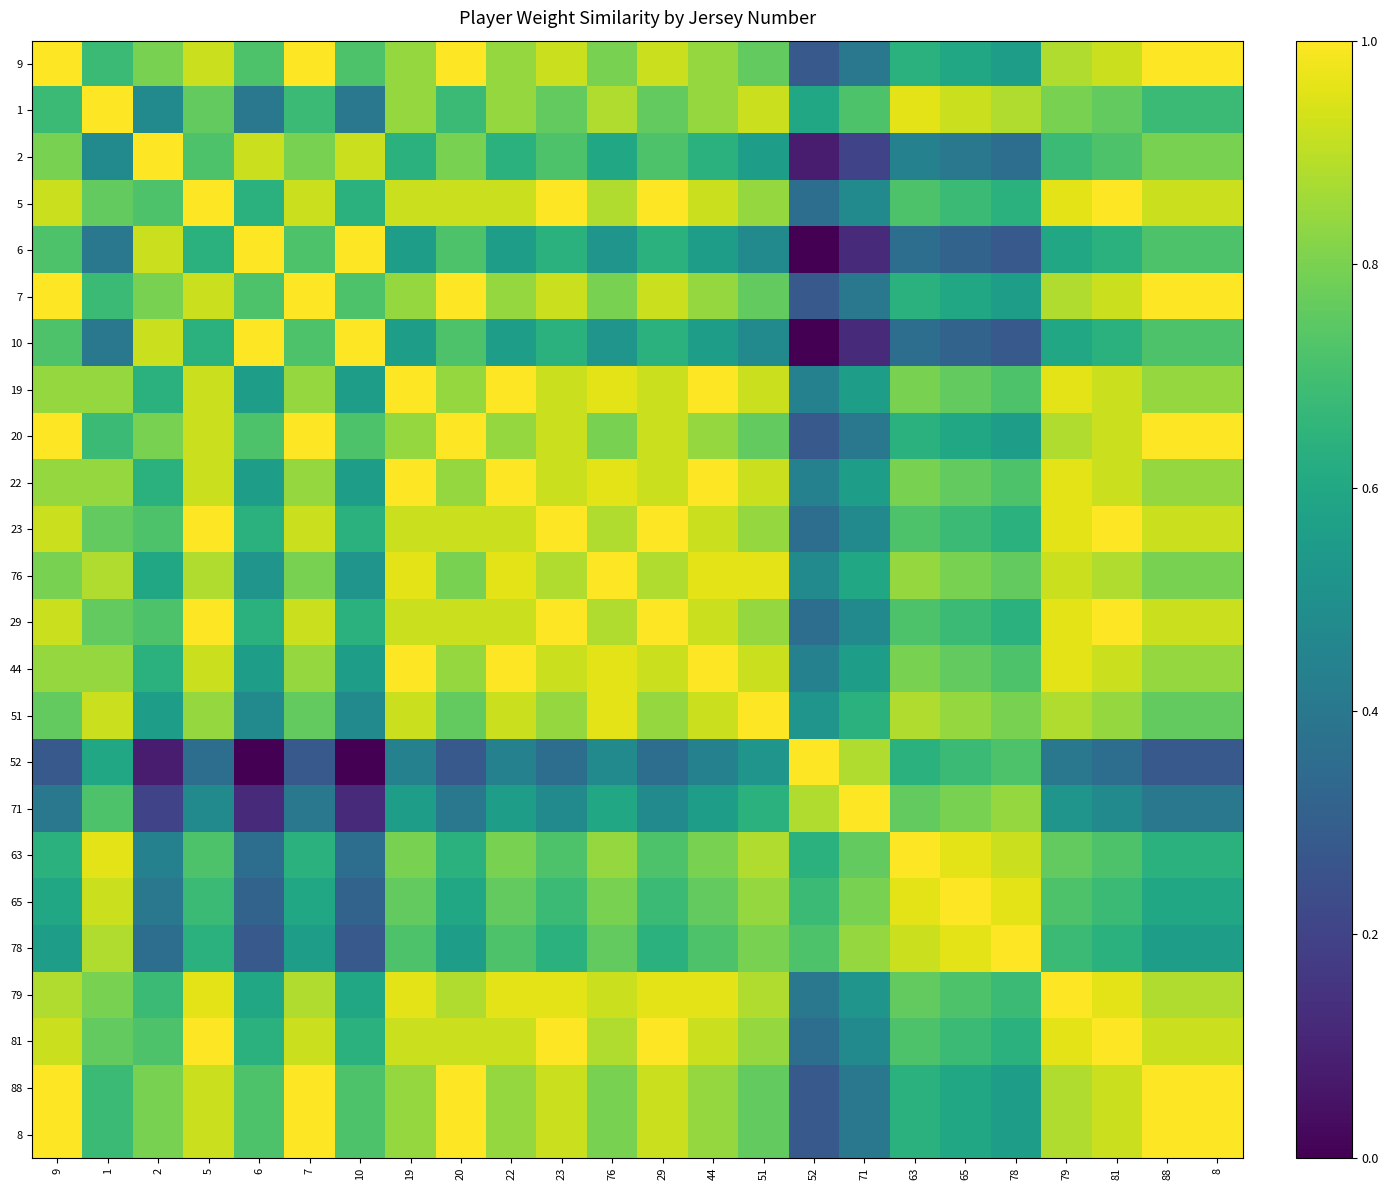

Reading left to right, transcribe all the data shown in this chart.

9: 9=1.0	1=0.7	2=0.8	5=0.9	6=0.7	7=1.0	10=0.7	19=0.8	20=1.0	22=0.8	23=0.9	76=0.8	29=0.9	44=0.8	51=0.8	52=0.3	71=0.4	63=0.6	65=0.6	78=0.6	79=0.9	81=0.9	88=1.0	8=1.0
1: 9=0.7	1=1.0	2=0.5	5=0.8	6=0.4	7=0.7	10=0.4	19=0.8	20=0.7	22=0.8	23=0.8	76=0.9	29=0.8	44=0.8	51=0.9	52=0.6	71=0.7	63=1.0	65=0.9	78=0.9	79=0.8	81=0.8	88=0.7	8=0.7
2: 9=0.8	1=0.5	2=1.0	5=0.7	6=0.9	7=0.8	10=0.9	19=0.6	20=0.8	22=0.6	23=0.7	76=0.6	29=0.7	44=0.6	51=0.6	52=0.1	71=0.2	63=0.4	65=0.4	78=0.4	79=0.7	81=0.7	88=0.8	8=0.8
5: 9=0.9	1=0.8	2=0.7	5=1.0	6=0.6	7=0.9	10=0.6	19=0.9	20=0.9	22=0.9	23=1.0	76=0.9	29=1.0	44=0.9	51=0.8	52=0.4	71=0.5	63=0.7	65=0.7	78=0.6	79=1.0	81=1.0	88=0.9	8=0.9
6: 9=0.7	1=0.4	2=0.9	5=0.6	6=1.0	7=0.7	10=1.0	19=0.6	20=0.7	22=0.6	23=0.6	76=0.5	29=0.6	44=0.6	51=0.5	52=0.0	71=0.1	63=0.4	65=0.3	78=0.3	79=0.6	81=0.6	88=0.7	8=0.7
7: 9=1.0	1=0.7	2=0.8	5=0.9	6=0.7	7=1.0	10=0.7	19=0.8	20=1.0	22=0.8	23=0.9	76=0.8	29=0.9	44=0.8	51=0.8	52=0.3	71=0.4	63=0.6	65=0.6	78=0.6	79=0.9	81=0.9	88=1.0	8=1.0
10: 9=0.7	1=0.4	2=0.9	5=0.6	6=1.0	7=0.7	10=1.0	19=0.6	20=0.7	22=0.6	23=0.6	76=0.5	29=0.6	44=0.6	51=0.5	52=0.0	71=0.1	63=0.4	65=0.3	78=0.3	79=0.6	81=0.6	88=0.7	8=0.7
19: 9=0.8	1=0.8	2=0.6	5=0.9	6=0.6	7=0.8	10=0.6	19=1.0	20=0.8	22=1.0	23=0.9	76=1.0	29=0.9	44=1.0	51=0.9	52=0.4	71=0.6	63=0.8	65=0.8	78=0.7	79=1.0	81=0.9	88=0.8	8=0.8
20: 9=1.0	1=0.7	2=0.8	5=0.9	6=0.7	7=1.0	10=0.7	19=0.8	20=1.0	22=0.8	23=0.9	76=0.8	29=0.9	44=0.8	51=0.8	52=0.3	71=0.4	63=0.6	65=0.6	78=0.6	79=0.9	81=0.9	88=1.0	8=1.0
22: 9=0.8	1=0.8	2=0.6	5=0.9	6=0.6	7=0.8	10=0.6	19=1.0	20=0.8	22=1.0	23=0.9	76=1.0	29=0.9	44=1.0	51=0.9	52=0.4	71=0.6	63=0.8	65=0.8	78=0.7	79=1.0	81=0.9	88=0.8	8=0.8
23: 9=0.9	1=0.8	2=0.7	5=1.0	6=0.6	7=0.9	10=0.6	19=0.9	20=0.9	22=0.9	23=1.0	76=0.9	29=1.0	44=0.9	51=0.8	52=0.4	71=0.5	63=0.7	65=0.7	78=0.6	79=1.0	81=1.0	88=0.9	8=0.9
76: 9=0.8	1=0.9	2=0.6	5=0.9	6=0.5	7=0.8	10=0.5	19=1.0	20=0.8	22=1.0	23=0.9	76=1.0	29=0.9	44=1.0	51=1.0	52=0.5	71=0.6	63=0.8	65=0.8	78=0.8	79=0.9	81=0.9	88=0.8	8=0.8
29: 9=0.9	1=0.8	2=0.7	5=1.0	6=0.6	7=0.9	10=0.6	19=0.9	20=0.9	22=0.9	23=1.0	76=0.9	29=1.0	44=0.9	51=0.8	52=0.4	71=0.5	63=0.7	65=0.7	78=0.6	79=1.0	81=1.0	88=0.9	8=0.9
44: 9=0.8	1=0.8	2=0.6	5=0.9	6=0.6	7=0.8	10=0.6	19=1.0	20=0.8	22=1.0	23=0.9	76=1.0	29=0.9	44=1.0	51=0.9	52=0.4	71=0.6	63=0.8	65=0.8	78=0.7	79=1.0	81=0.9	88=0.8	8=0.8
51: 9=0.8	1=0.9	2=0.6	5=0.8	6=0.5	7=0.8	10=0.5	19=0.9	20=0.8	22=0.9	23=0.8	76=1.0	29=0.8	44=0.9	51=1.0	52=0.5	71=0.6	63=0.9	65=0.8	78=0.8	79=0.9	81=0.8	88=0.8	8=0.8
52: 9=0.3	1=0.6	2=0.1	5=0.4	6=0.0	7=0.3	10=0.0	19=0.4	20=0.3	22=0.4	23=0.4	76=0.5	29=0.4	44=0.4	51=0.5	52=1.0	71=0.9	63=0.6	65=0.7	78=0.7	79=0.4	81=0.4	88=0.3	8=0.3
71: 9=0.4	1=0.7	2=0.2	5=0.5	6=0.1	7=0.4	10=0.1	19=0.6	20=0.4	22=0.6	23=0.5	76=0.6	29=0.5	44=0.6	51=0.6	52=0.9	71=1.0	63=0.8	65=0.8	78=0.8	79=0.5	81=0.5	88=0.4	8=0.4
63: 9=0.6	1=1.0	2=0.4	5=0.7	6=0.4	7=0.6	10=0.4	19=0.8	20=0.6	22=0.8	23=0.7	76=0.8	29=0.7	44=0.8	51=0.9	52=0.6	71=0.8	63=1.0	65=1.0	78=0.9	79=0.8	81=0.7	88=0.6	8=0.6
65: 9=0.6	1=0.9	2=0.4	5=0.7	6=0.3	7=0.6	10=0.3	19=0.8	20=0.6	22=0.8	23=0.7	76=0.8	29=0.7	44=0.8	51=0.8	52=0.7	71=0.8	63=1.0	65=1.0	78=1.0	79=0.7	81=0.7	88=0.6	8=0.6
78: 9=0.6	1=0.9	2=0.4	5=0.6	6=0.3	7=0.6	10=0.3	19=0.7	20=0.6	22=0.7	23=0.6	76=0.8	29=0.6	44=0.7	51=0.8	52=0.7	71=0.8	63=0.9	65=1.0	78=1.0	79=0.7	81=0.6	88=0.6	8=0.6
79: 9=0.9	1=0.8	2=0.7	5=1.0	6=0.6	7=0.9	10=0.6	19=1.0	20=0.9	22=1.0	23=1.0	76=0.9	29=1.0	44=1.0	51=0.9	52=0.4	71=0.5	63=0.8	65=0.7	78=0.7	79=1.0	81=1.0	88=0.9	8=0.9
81: 9=0.9	1=0.8	2=0.7	5=1.0	6=0.6	7=0.9	10=0.6	19=0.9	20=0.9	22=0.9	23=1.0	76=0.9	29=1.0	44=0.9	51=0.8	52=0.4	71=0.5	63=0.7	65=0.7	78=0.6	79=1.0	81=1.0	88=0.9	8=0.9
88: 9=1.0	1=0.7	2=0.8	5=0.9	6=0.7	7=1.0	10=0.7	19=0.8	20=1.0	22=0.8	23=0.9	76=0.8	29=0.9	44=0.8	51=0.8	52=0.3	71=0.4	63=0.6	65=0.6	78=0.6	79=0.9	81=0.9	88=1.0	8=1.0
8: 9=1.0	1=0.7	2=0.8	5=0.9	6=0.7	7=1.0	10=0.7	19=0.8	20=1.0	22=0.8	23=0.9	76=0.8	29=0.9	44=0.8	51=0.8	52=0.3	71=0.4	63=0.6	65=0.6	78=0.6	79=0.9	81=0.9	88=1.0	8=1.0